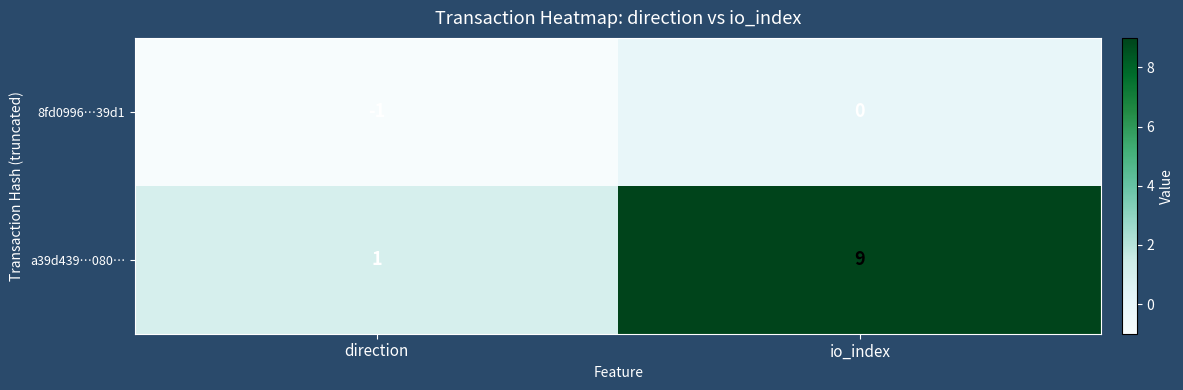

Reading left to right, list all the values displayed in this chart.

8fd0996…39d1: direction=-1	io_index=0
a39d439…080…: direction=1	io_index=9